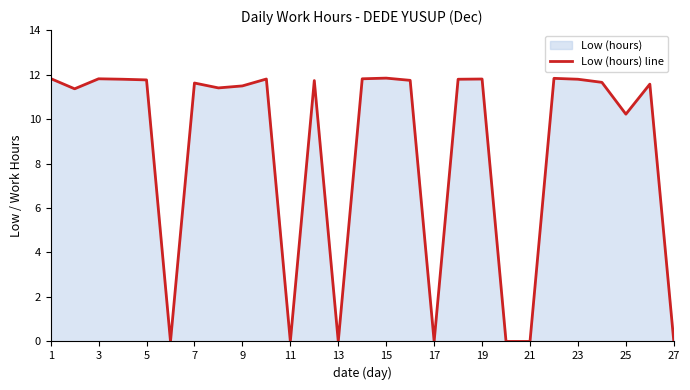

The chart shows a value of 0.0 at 21. True or false?

True